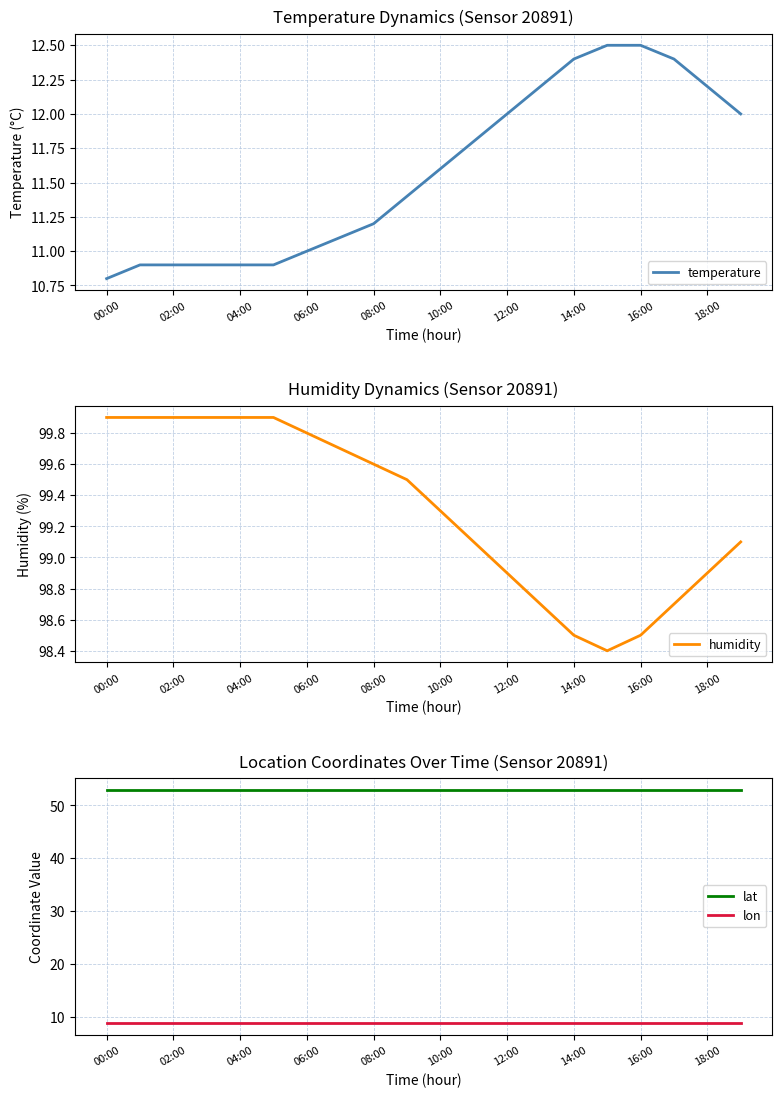

What is the highest value of the lat series?

53.0